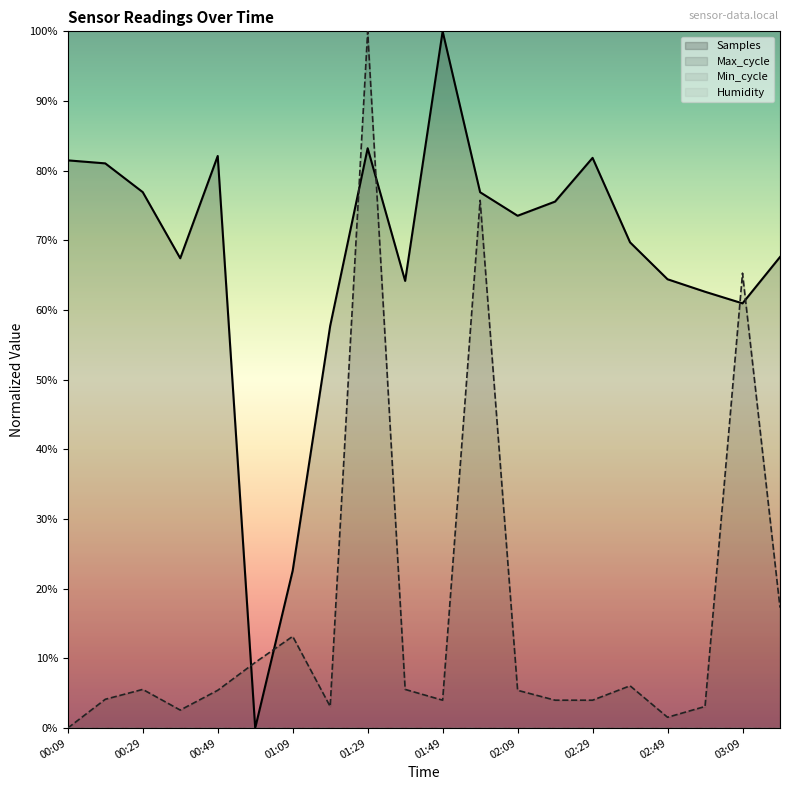

Is it true that Samples equals 61.0 at 03:09?

True